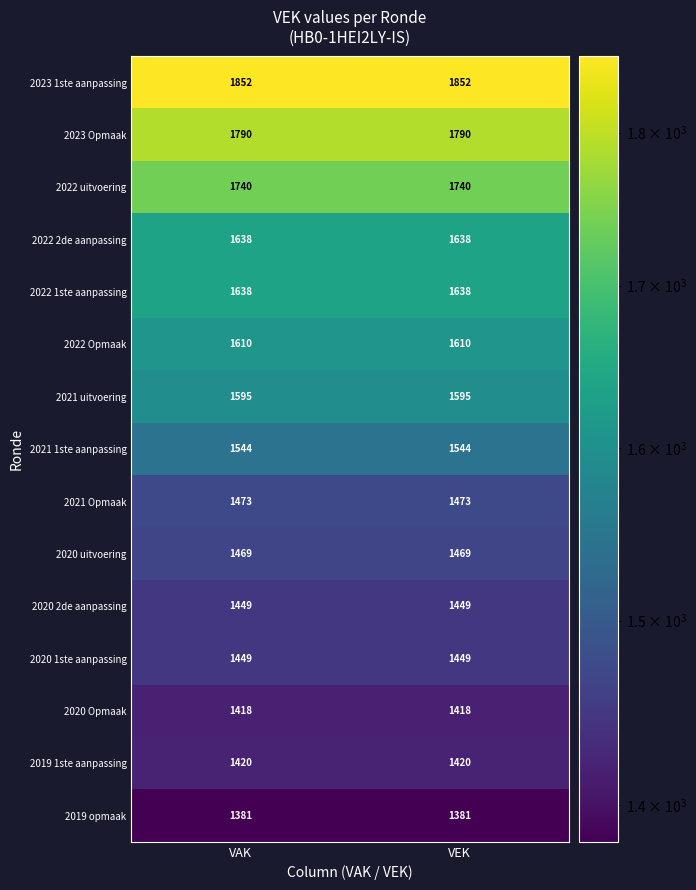

What is the difference between the highest and lowest values at VAK?

471